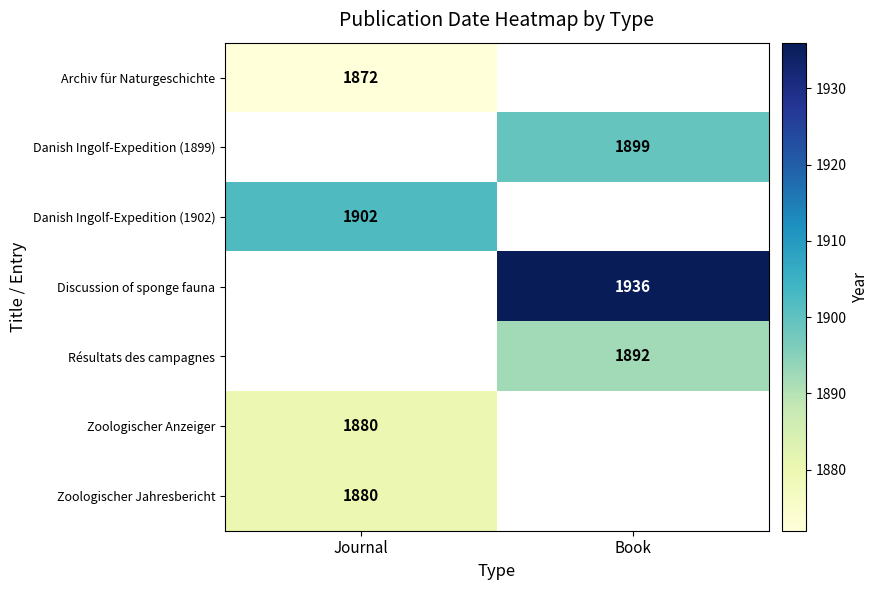

Is it true that Zoologischer Jahresbericht equals 2871 at Journal?

False